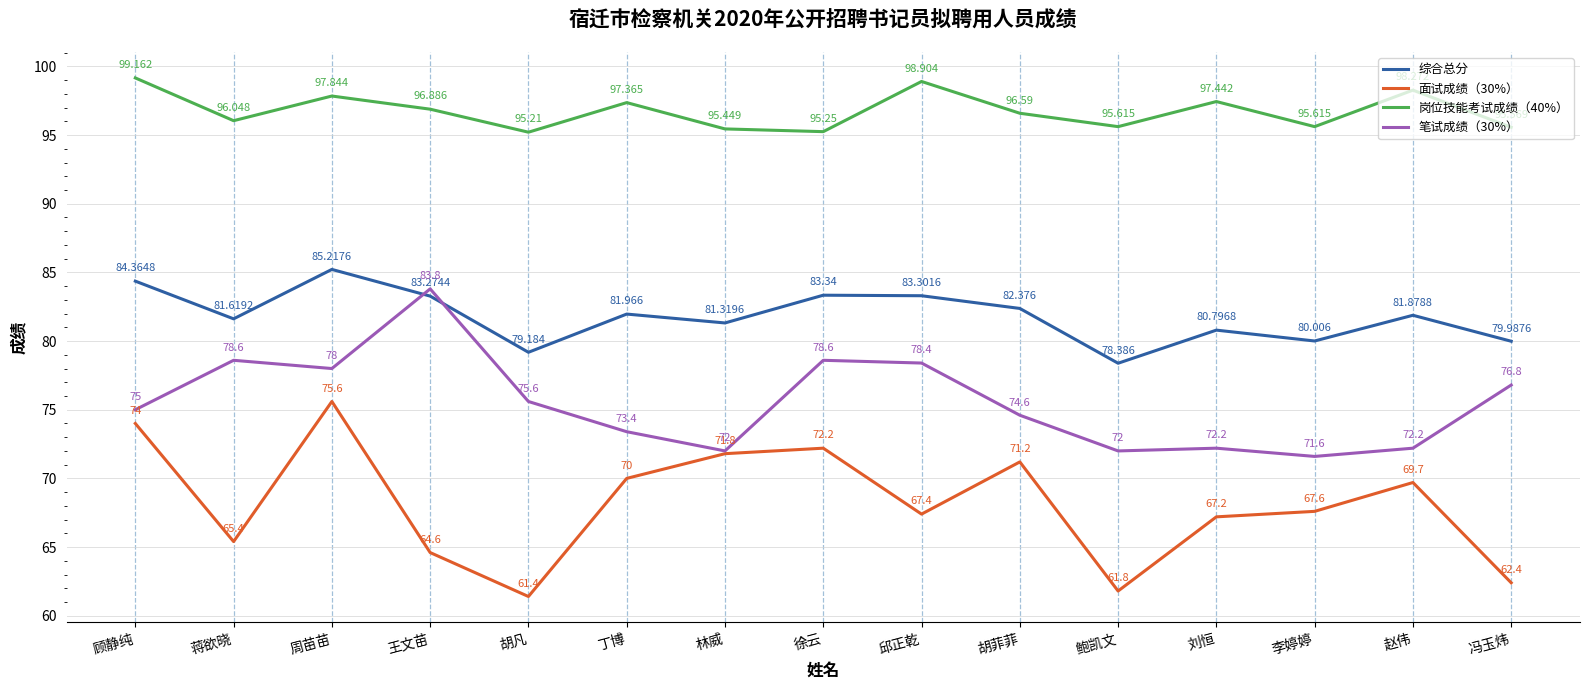

What are all the series names shown in the legend?

综合总分, 面试成绩（30%）, 岗位技能考试成绩（40%）, 笔试成绩（30%）